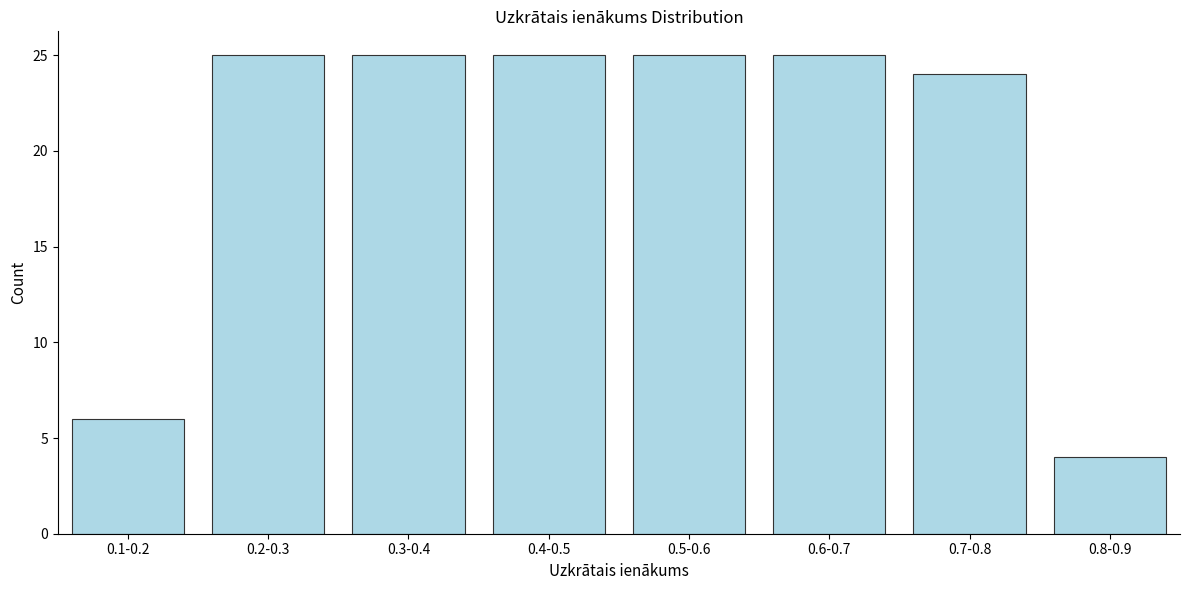

Reading left to right, transcribe all the data shown in this chart.

6	25	25	25	25	25	24	4